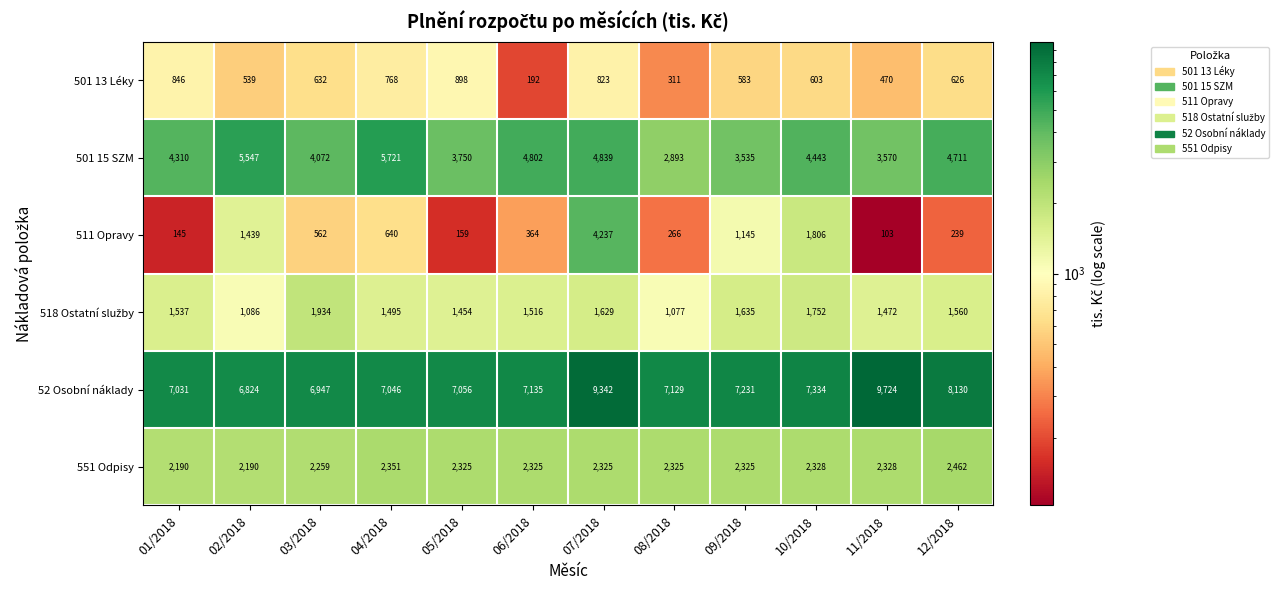

Is it true that 52 Osobní náklady equals 6824 at 02/2018?

True